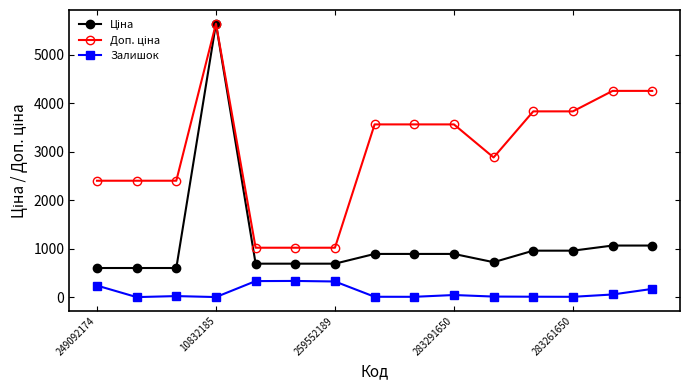

Is this an area chart (filled region under the line)?

No